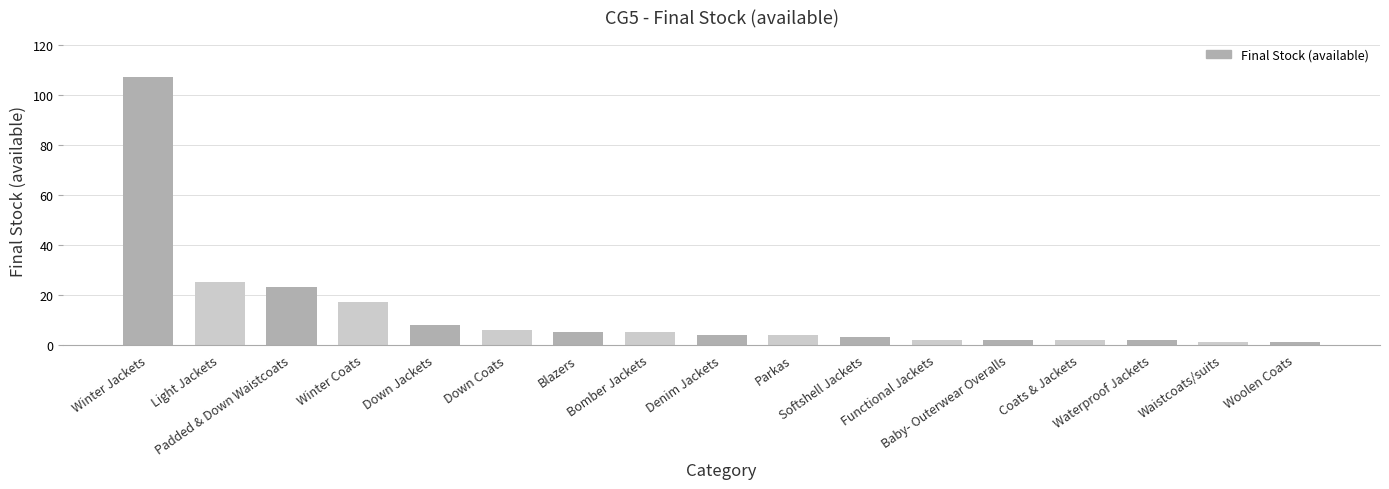

Are the bars horizontal?

No